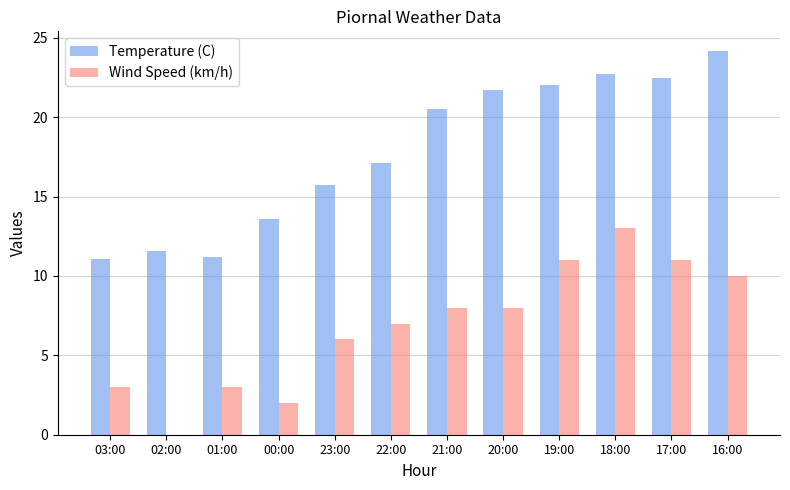

At which label does Temperature (C) first exceed 20?

21:00